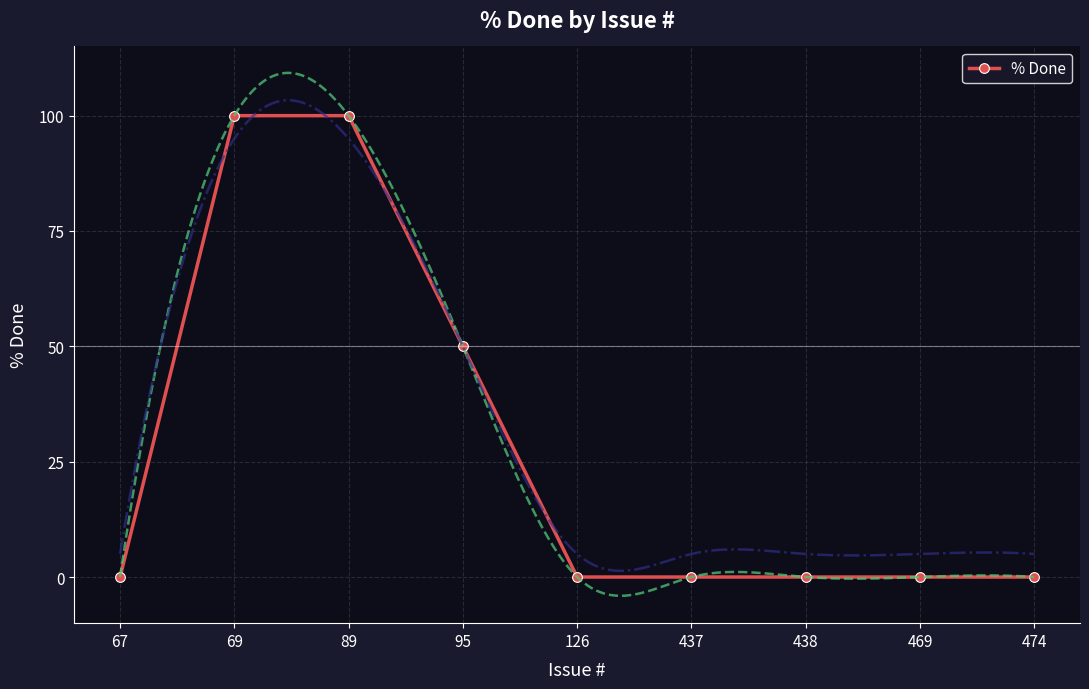

Rank the categories by value from highest to lowest.

69, 89, 95, 67, 126, 437, 438, 469, 474